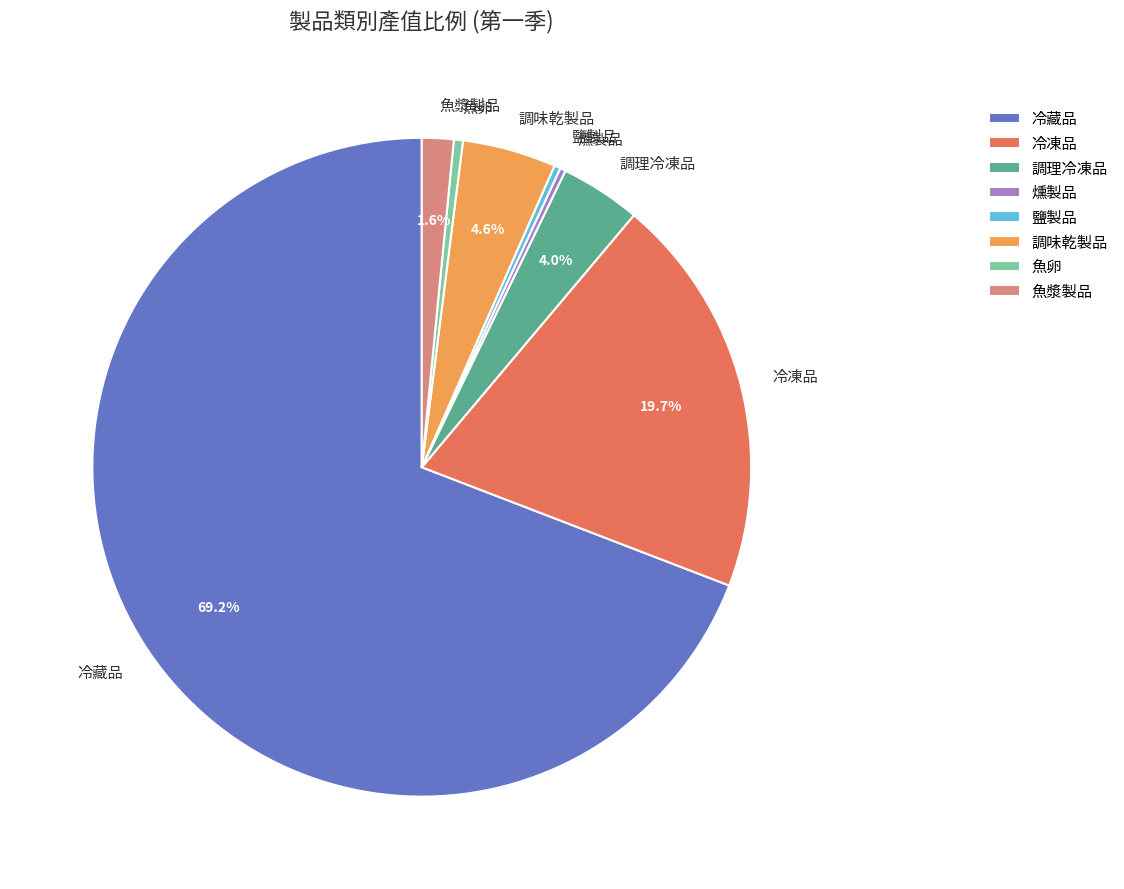

Is it true that 調味乾製品 is 5% of the pie?

True